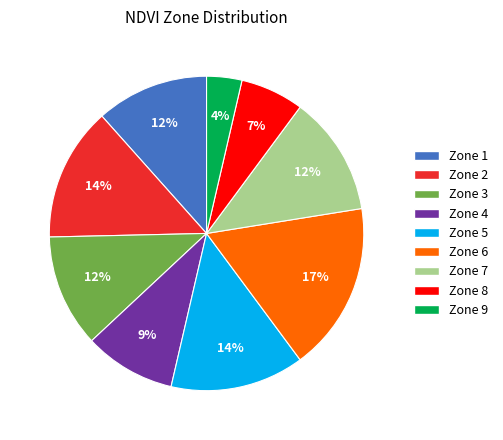

Which category has the biggest portion of the pie?

Zone 6